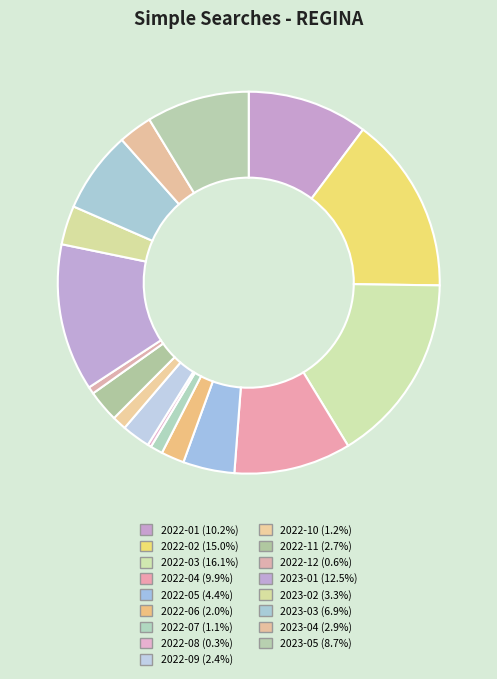

How many segments does this pie chart have?

17